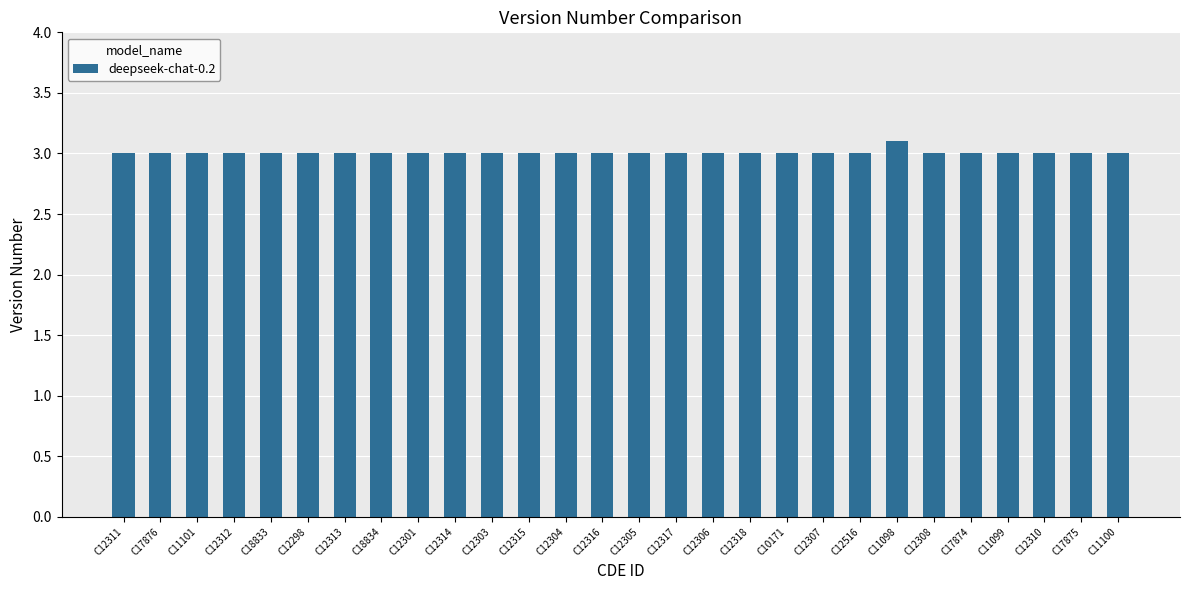

Reading left to right, list all the values displayed in this chart.

C12311=3.0	C17876=3.0	C11101=3.0	C12312=3.0	C18833=3.0	C12298=3.0	C12313=3.0	C18834=3.0	C12301=3.0	C12314=3.0	C12303=3.0	C12315=3.0	C12304=3.0	C12316=3.0	C12305=3.0	C12317=3.0	C12306=3.0	C12318=3.0	C10171=3.0	C12307=3.0	C12516=3.0	C11098=3.1	C12308=3.0	C17874=3.0	C11099=3.0	C12310=3.0	C17875=3.0	C11100=3.0